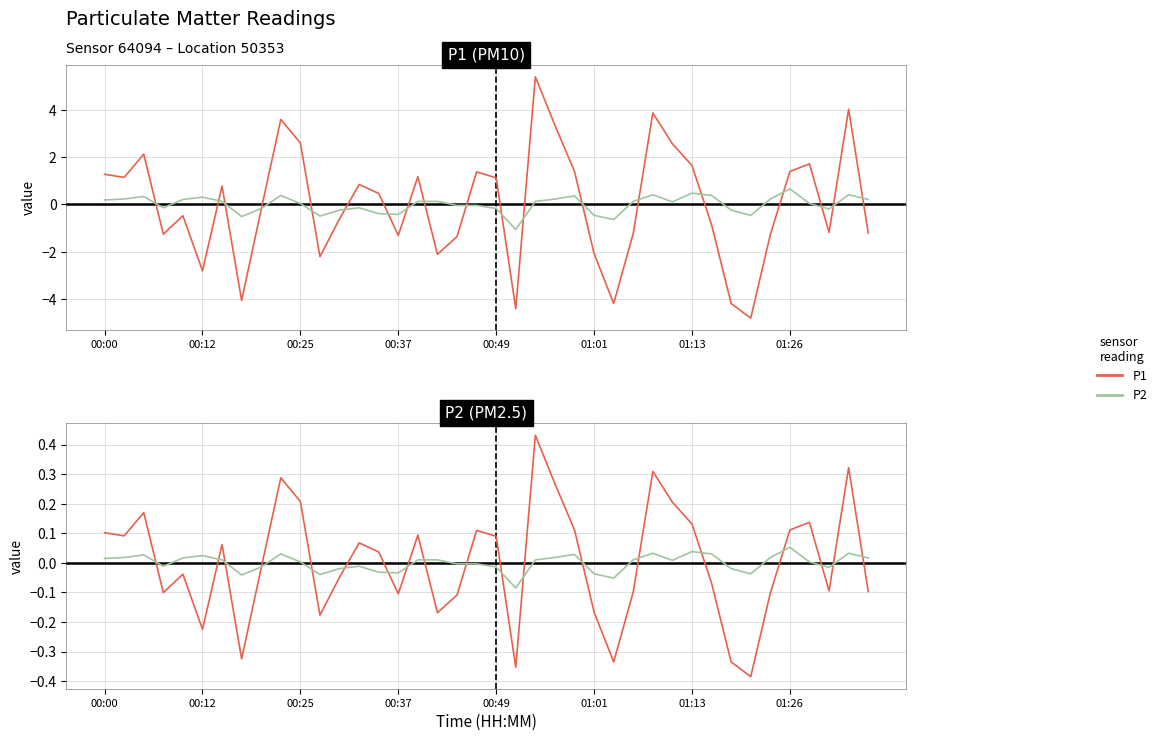

What are all the series names shown in the legend?

P1, P2